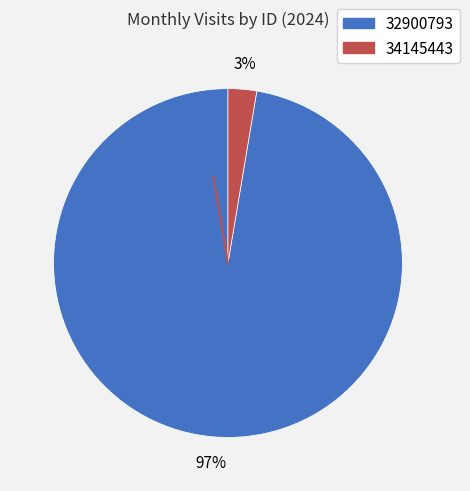

How many slices are in this pie chart?

2